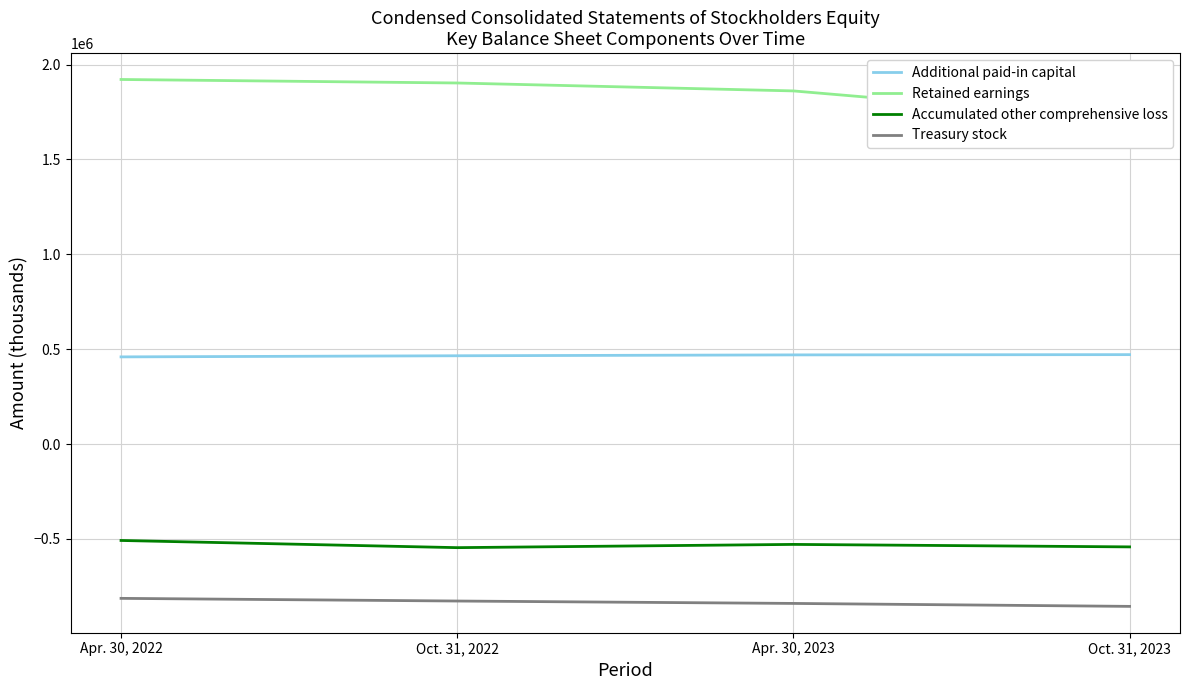

Where is Additional paid-in capital nearest to the value 465233?

Oct. 31, 2022